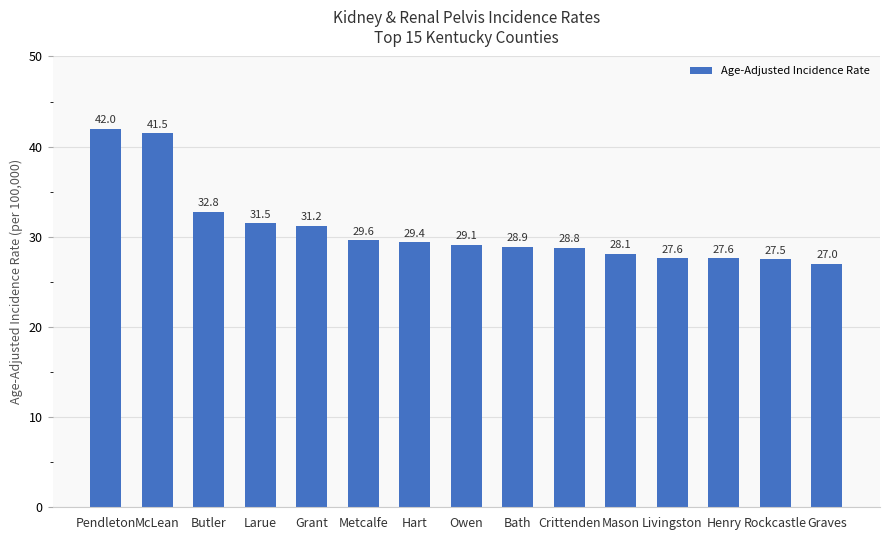

Where does the data first go above 29?

Pendleton